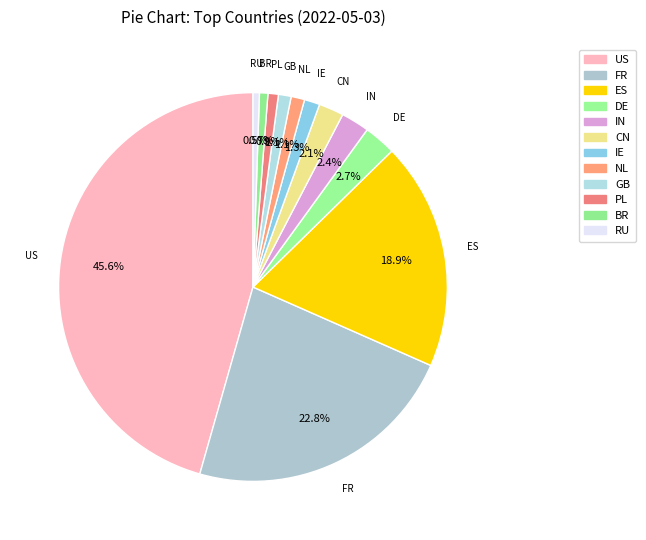

How much of the chart is everything except BR?

99.3%